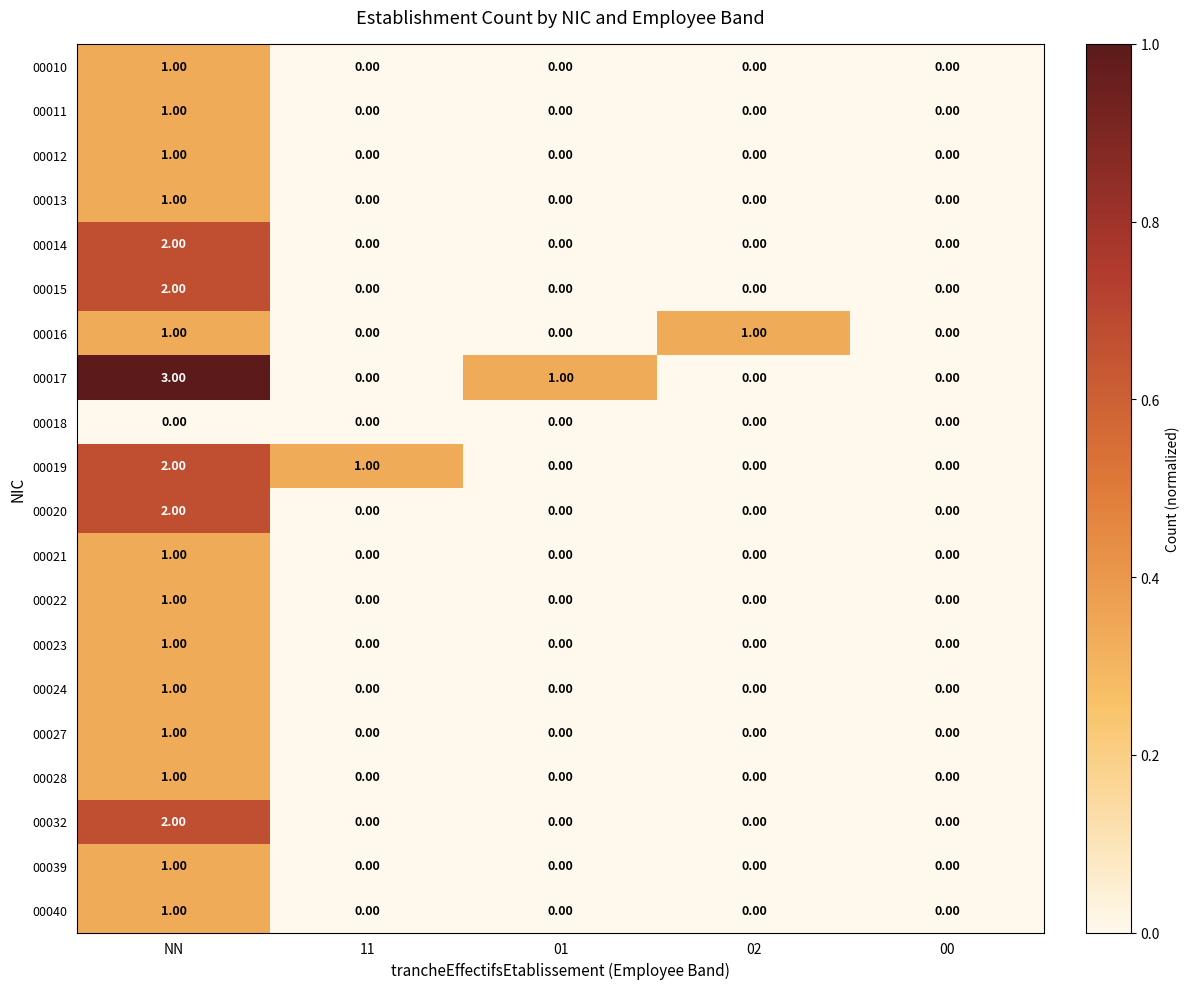

Which series has the largest total across all categories?

00017